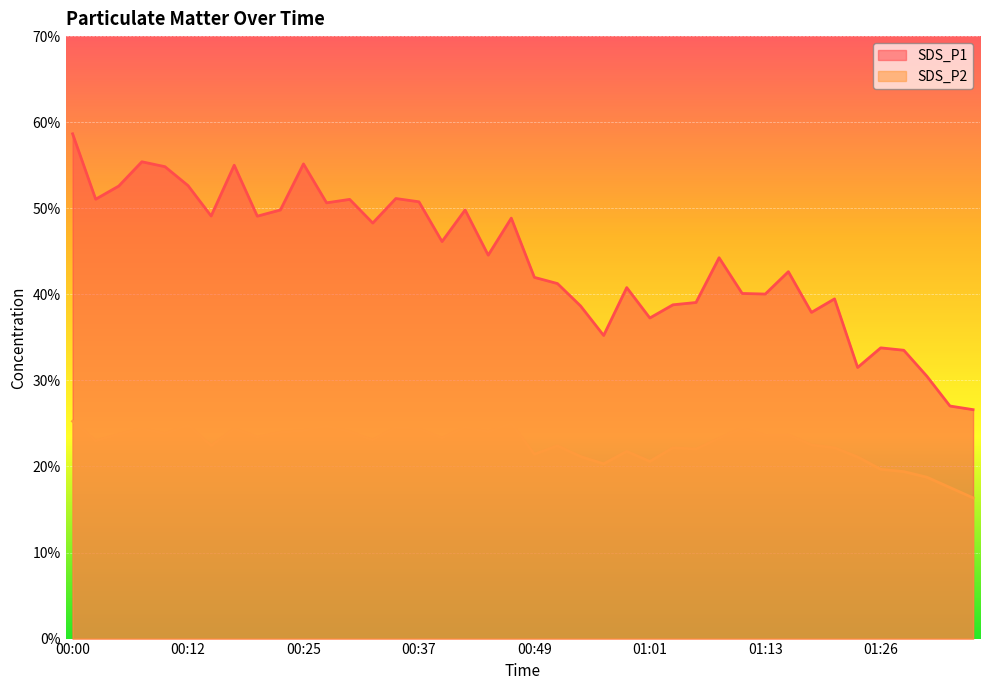

List the labels in order of SDS_P2 value, smallest first.

01:35, 01:33, 01:31, 01:28, 01:26, 00:56, 01:01, 01:23, 00:54, 00:49, 00:59, 01:06, 01:04, 01:21, 00:52, 00:15, 01:18, 00:03, 00:32, 01:09, 00:39, 00:20, 01:13, 01:16, 00:05, 00:10, 00:22, 00:30, 00:44, 00:25, 00:37, 00:17, 00:08, 01:11, 00:34, 00:42, 00:27, 00:12, 00:47, 00:00